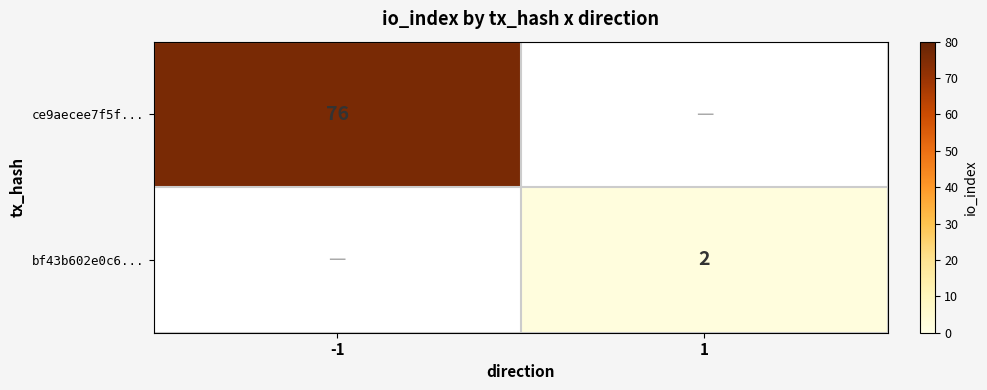

The ce9aecee7f5f... series shows 49 at -1. True or false?

False